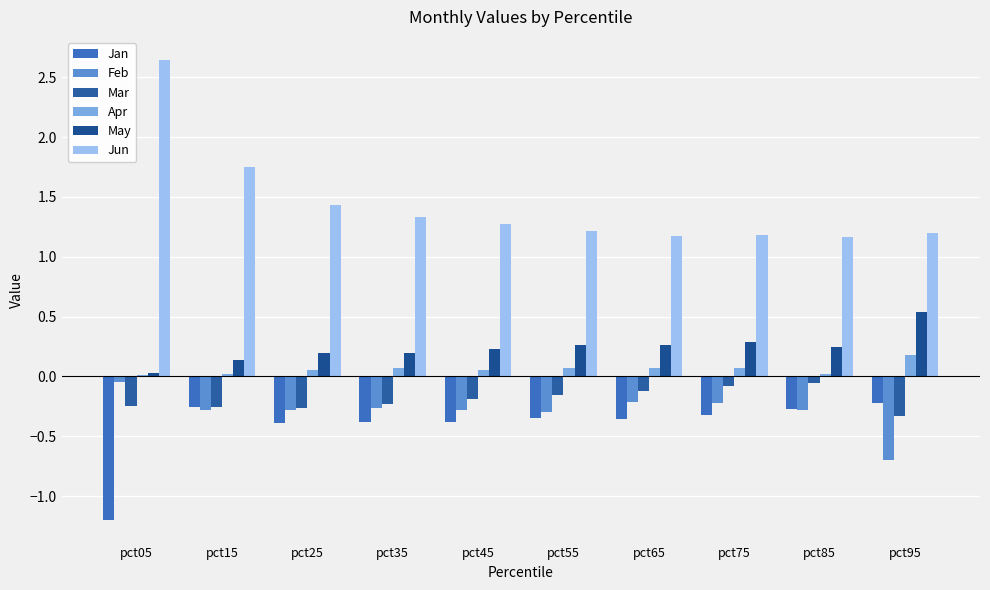

Is it true that Mar equals -0.1 at pct75?

False